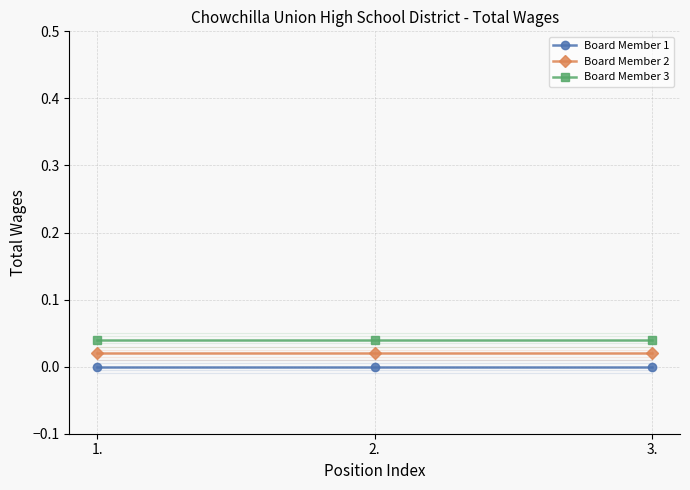

Which has a higher value, 3. or 2.?

3.